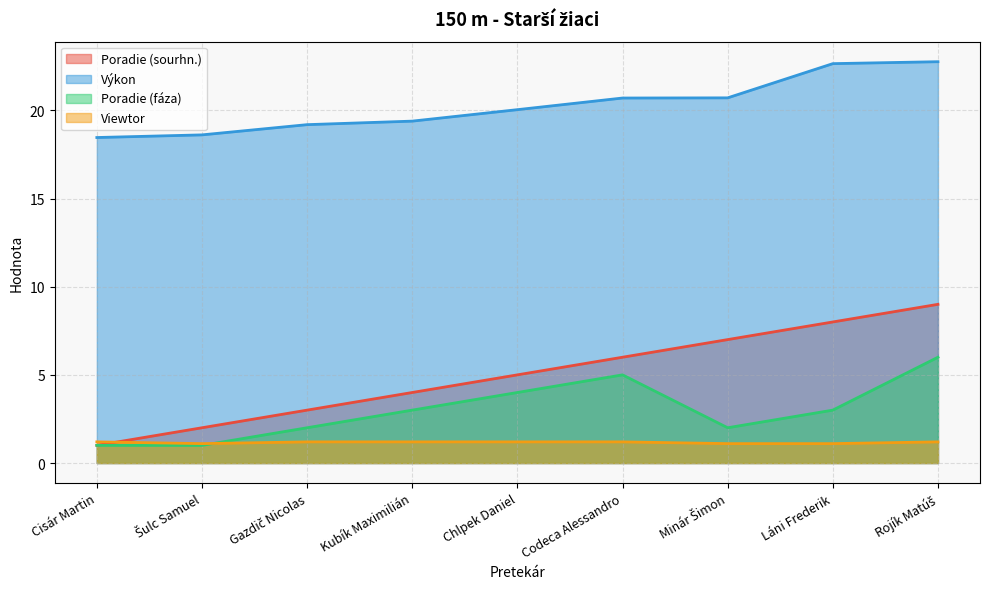

At which category is the sum across all series the highest?

Rojík Matúš